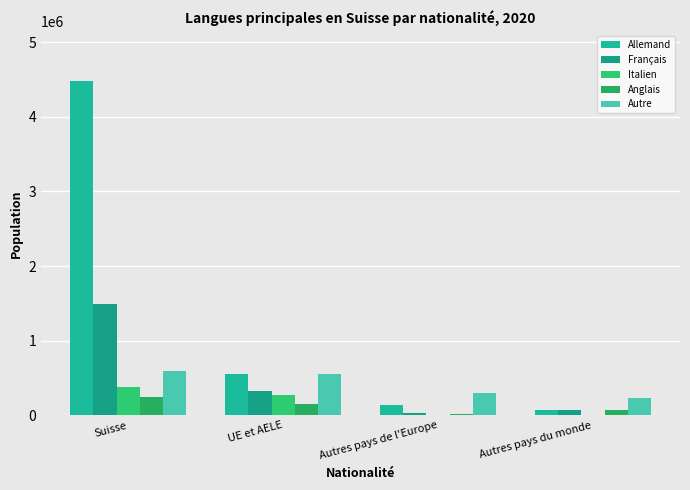

The Autre series shows 230499.8 at Autres pays du monde. True or false?

True